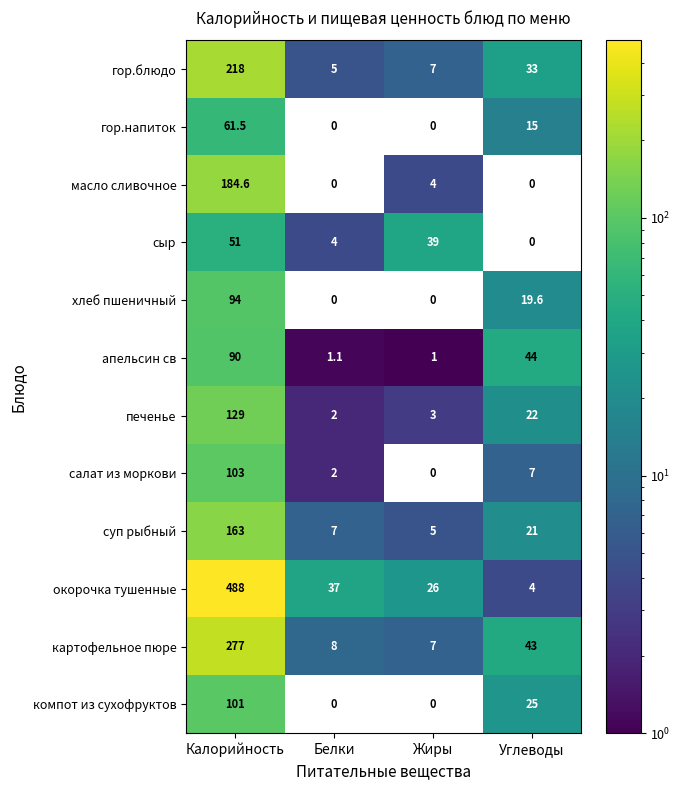

Which label corresponds to the largest value in the chart?

Калорийность